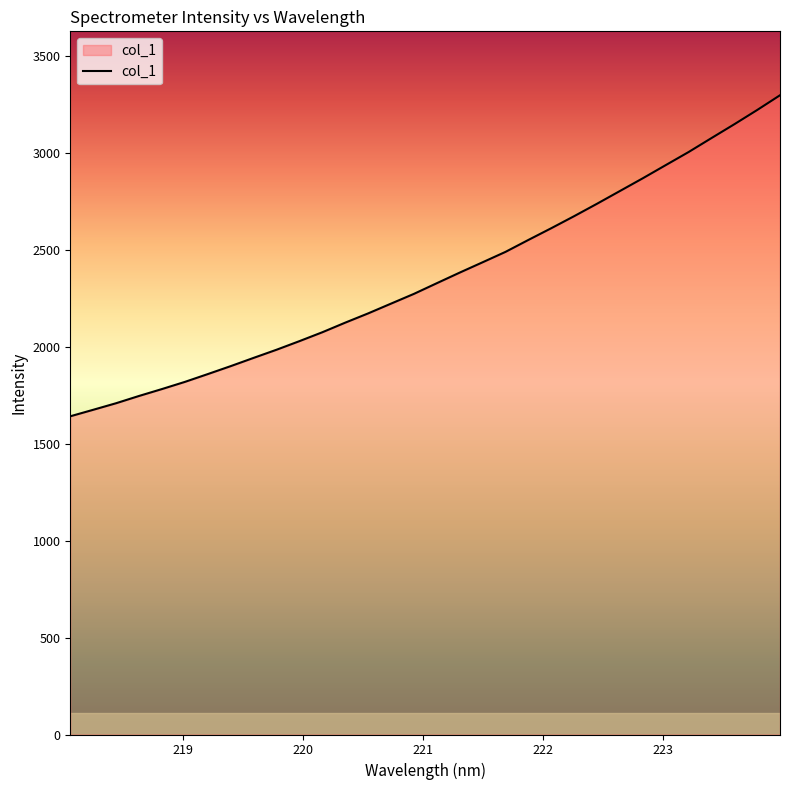

What is the maximum value shown in the chart?

3296.1